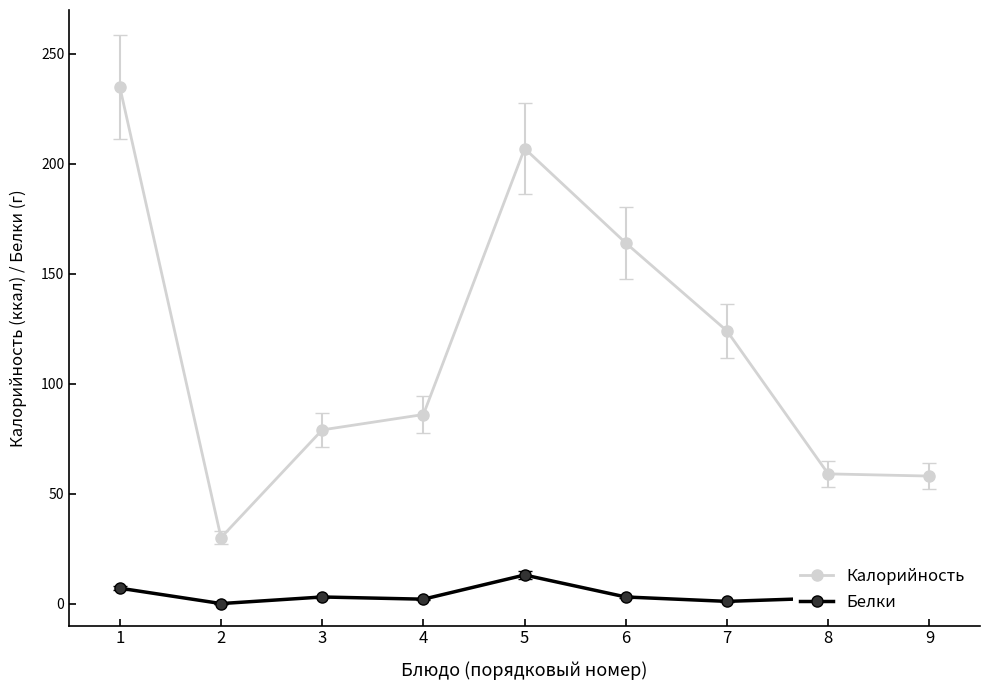

At 1, list the series in order from largest to smallest.

Калорийность, Белки